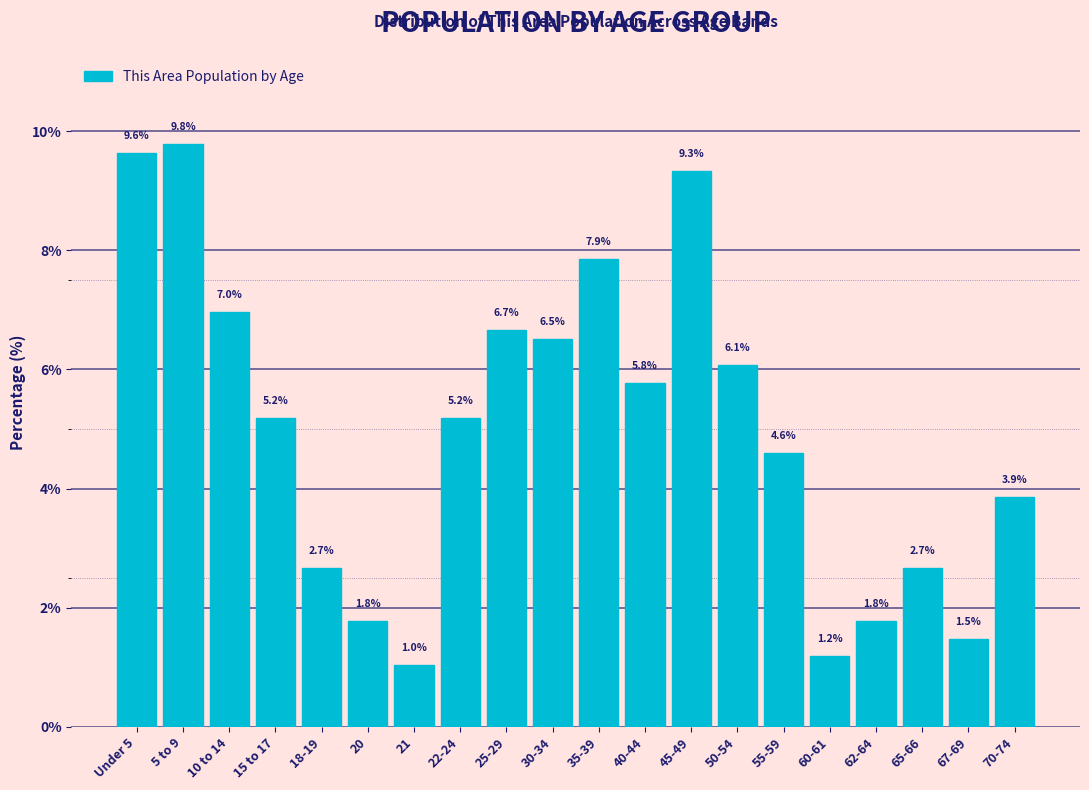

Reading right to left, what are all the values shown in this chart?

3.9	1.5	2.7	1.8	1.2	4.6	6.1	9.3	5.8	7.9	6.5	6.7	5.2	1.0	1.8	2.7	5.2	7.0	9.8	9.6